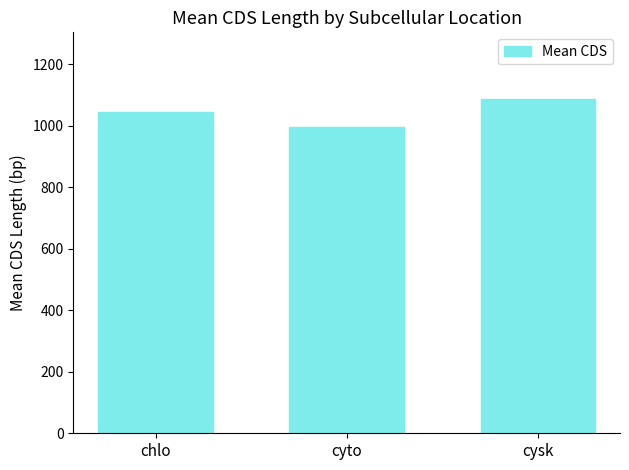

List the labels in order of value, largest first.

cysk, chlo, cyto